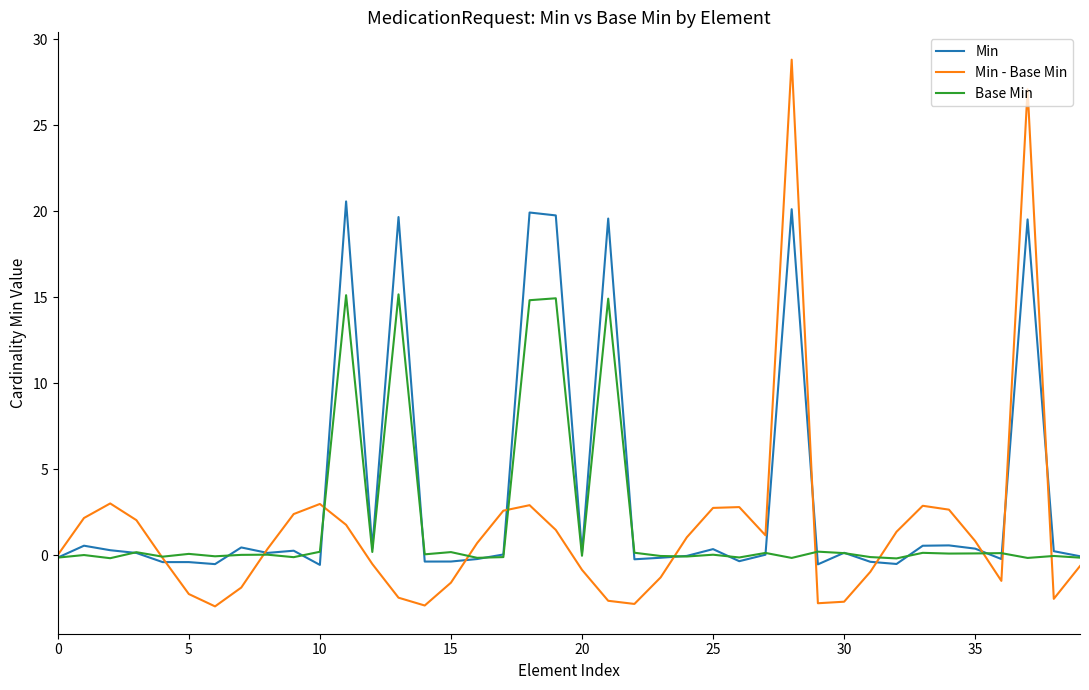

What is the average value of the Base Min series?

1.9